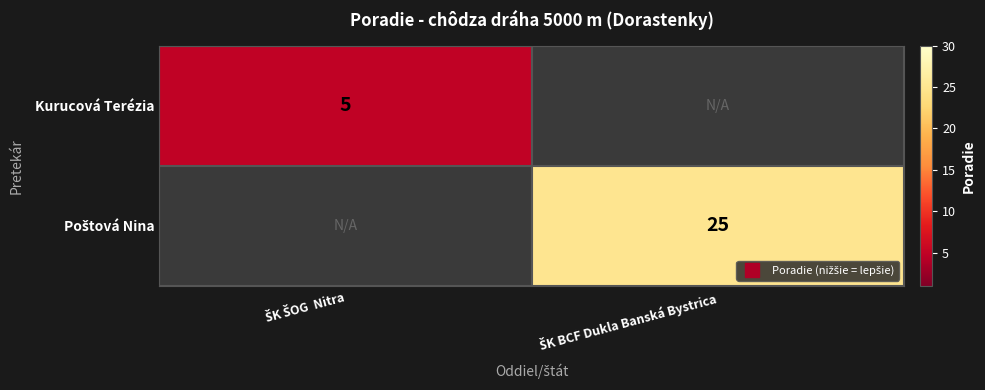

Is it true that Poštová Nina equals 44.0 at ŠK BCF Dukla Banská Bystrica?

False